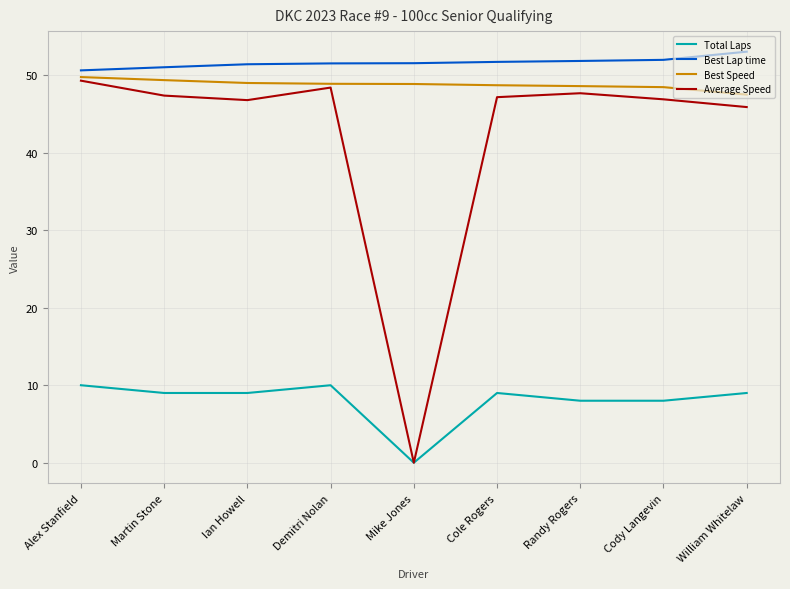

What position from the left is Demitri Nolan?

4